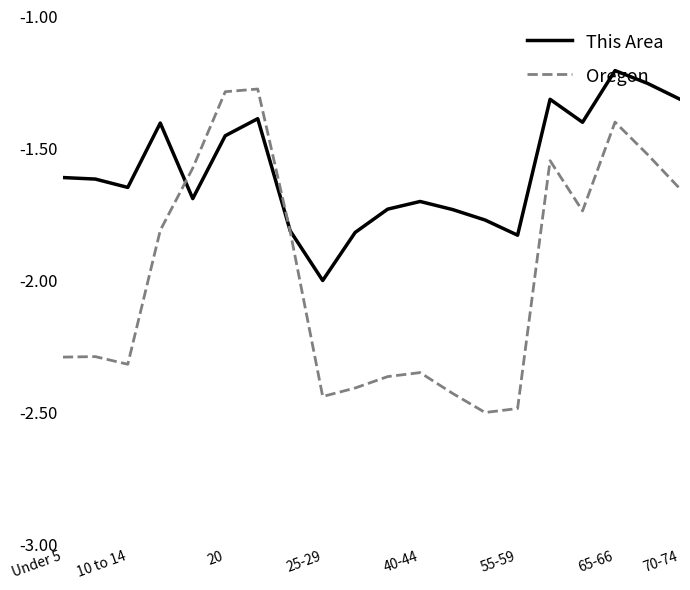

How many interior local valleys does the Oregon series have?

4